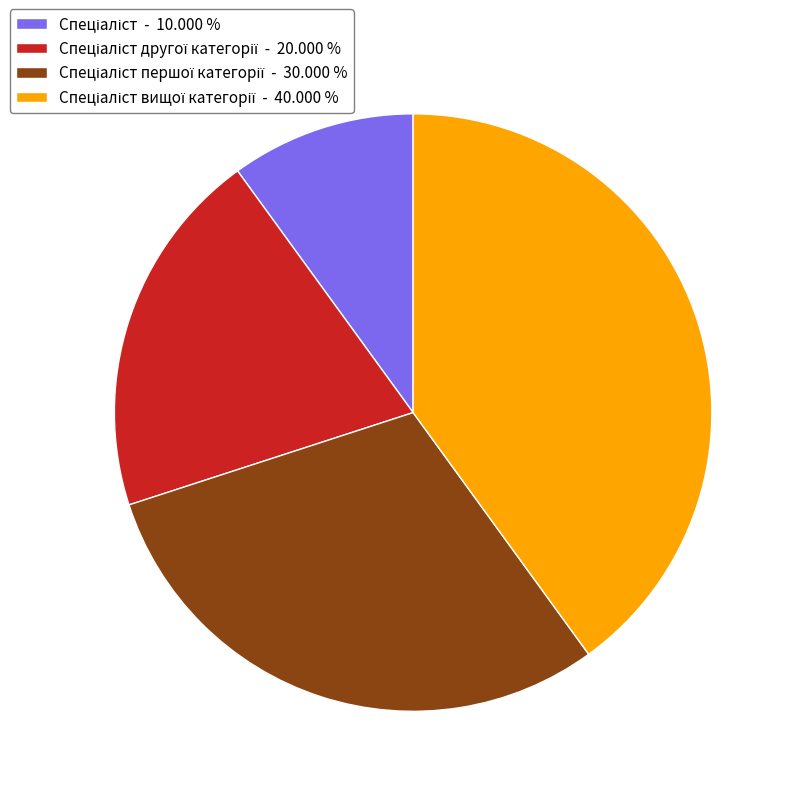

Is there any slice that represents more than half of the pie?

No